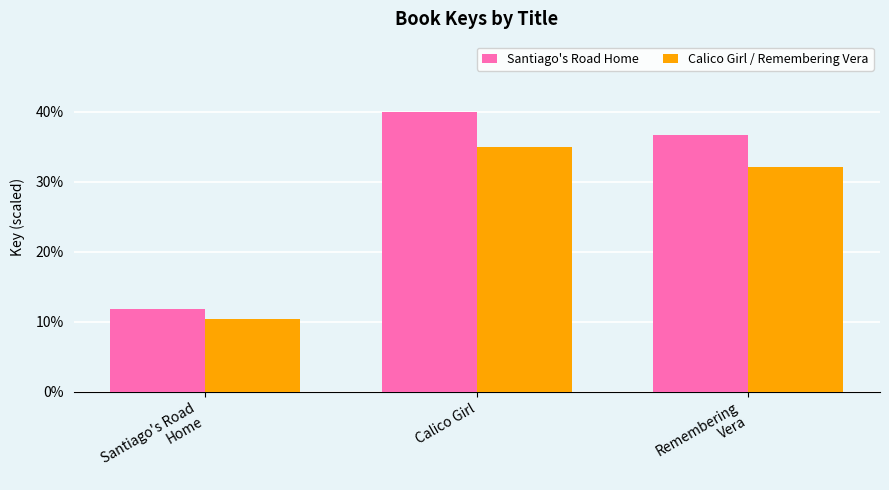

Reading right to left, extract all data points from this chart.

Santiago's Road Home: Remembering
Vera=36.7	Calico Girl=40.0	Santiago's Road
Home=11.8
Calico Girl / Remembering Vera: Remembering
Vera=32.1	Calico Girl=35.0	Santiago's Road
Home=10.3